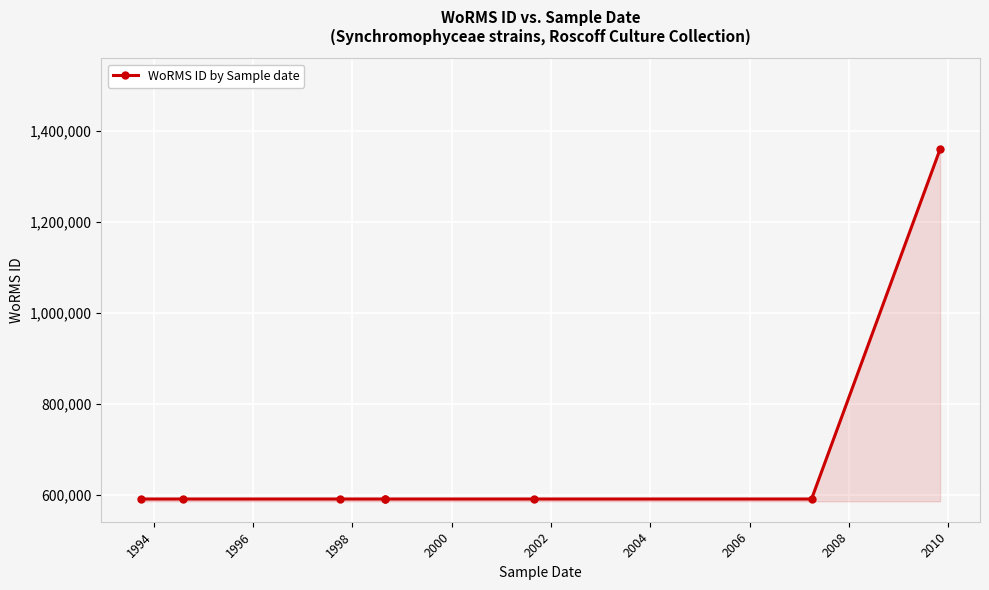

Which label corresponds to the smallest value in the chart?

1994